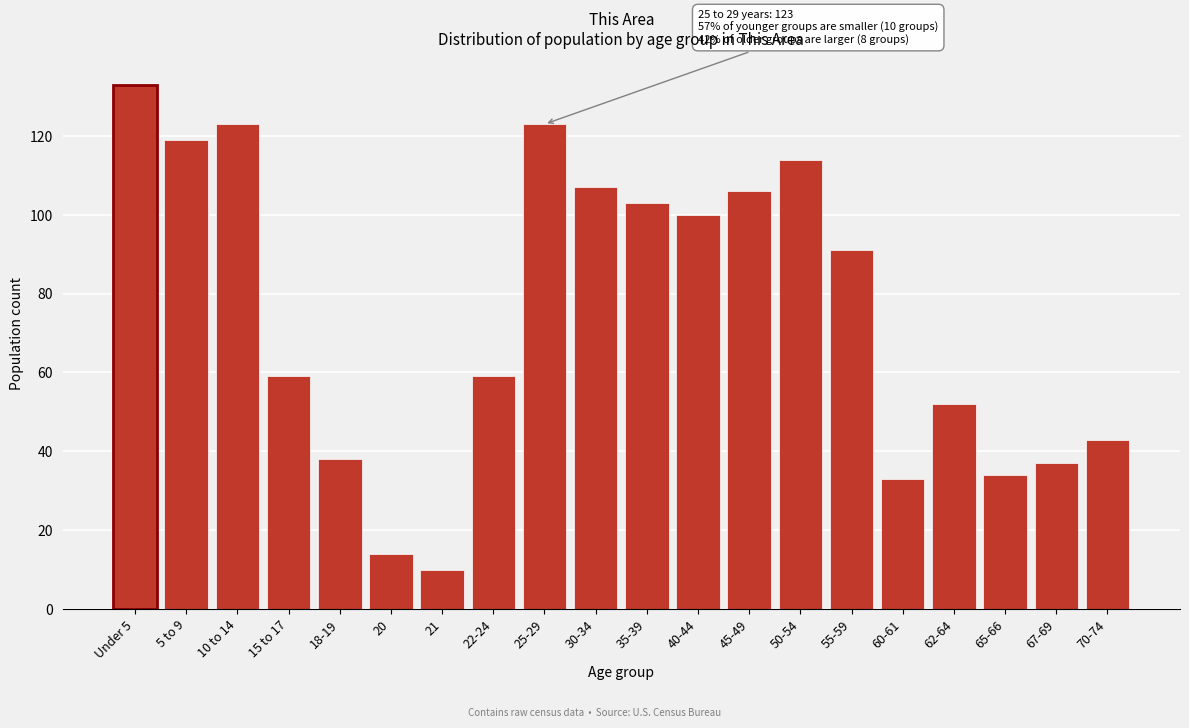

Reading left to right, what are all the values shown in this chart?

133	119	123	59	38	14	10	59	123	107	103	100	106	114	91	33	52	34	37	43